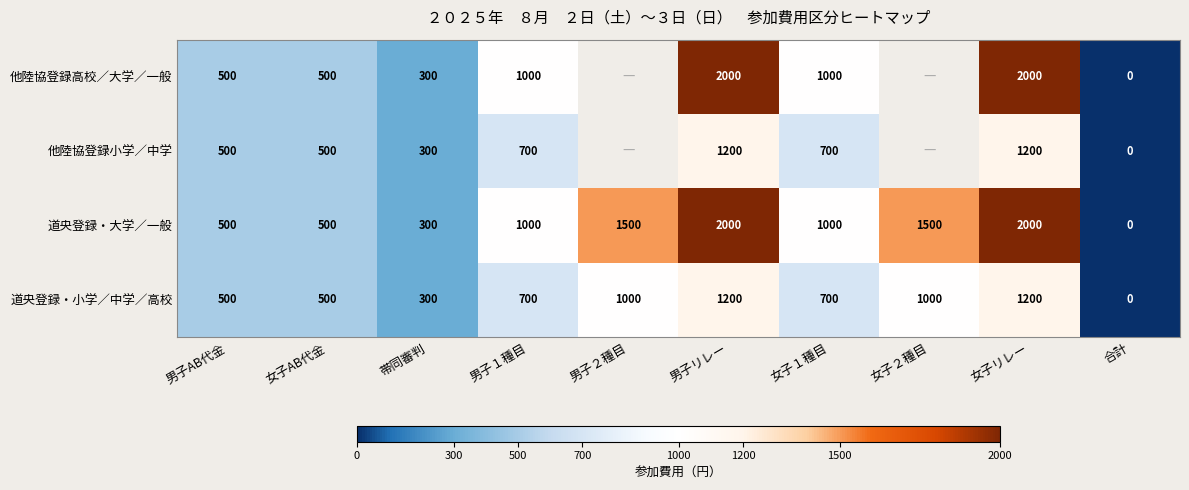

What is the difference between the highest and lowest values at 男子リレー?

800